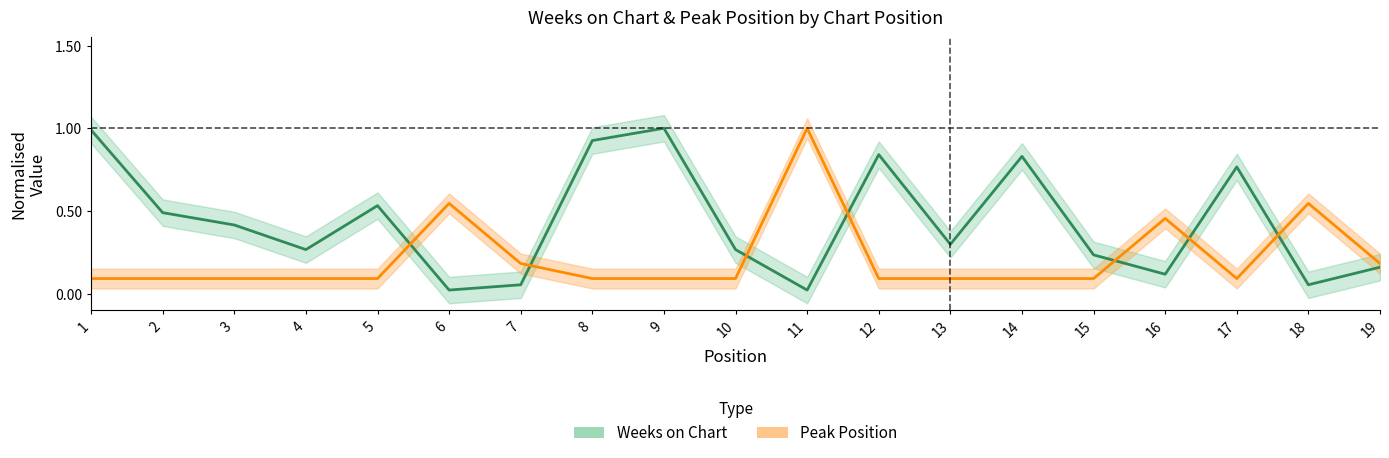

True or false: Weeks on Chart and Peak Position intersect in this chart.

True